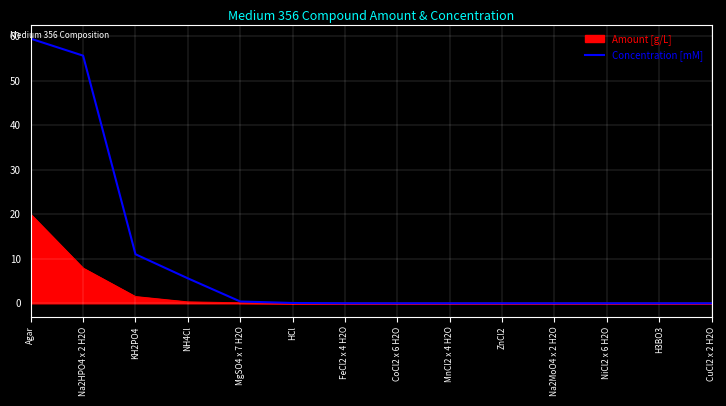

How many lines are shown in the chart?

2